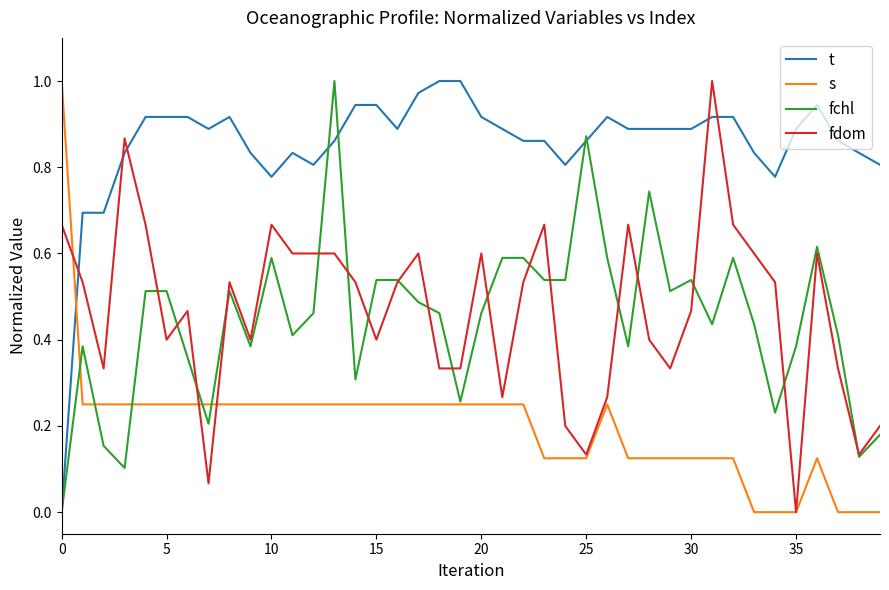

How many values in the fdom series exceed 0?

39